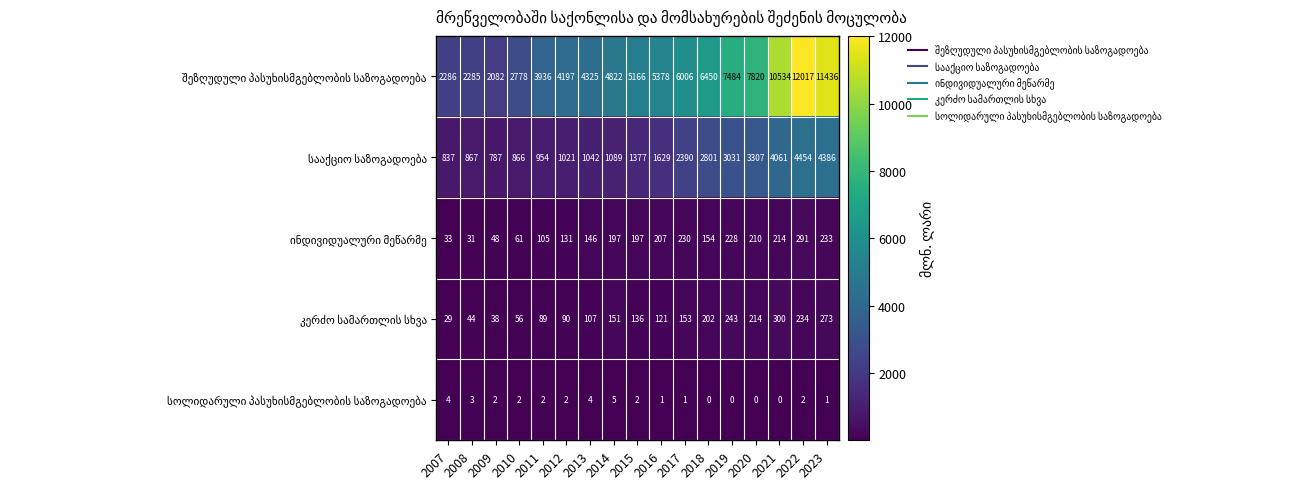

What is the spread (max minus min) of values at 2010?

2776